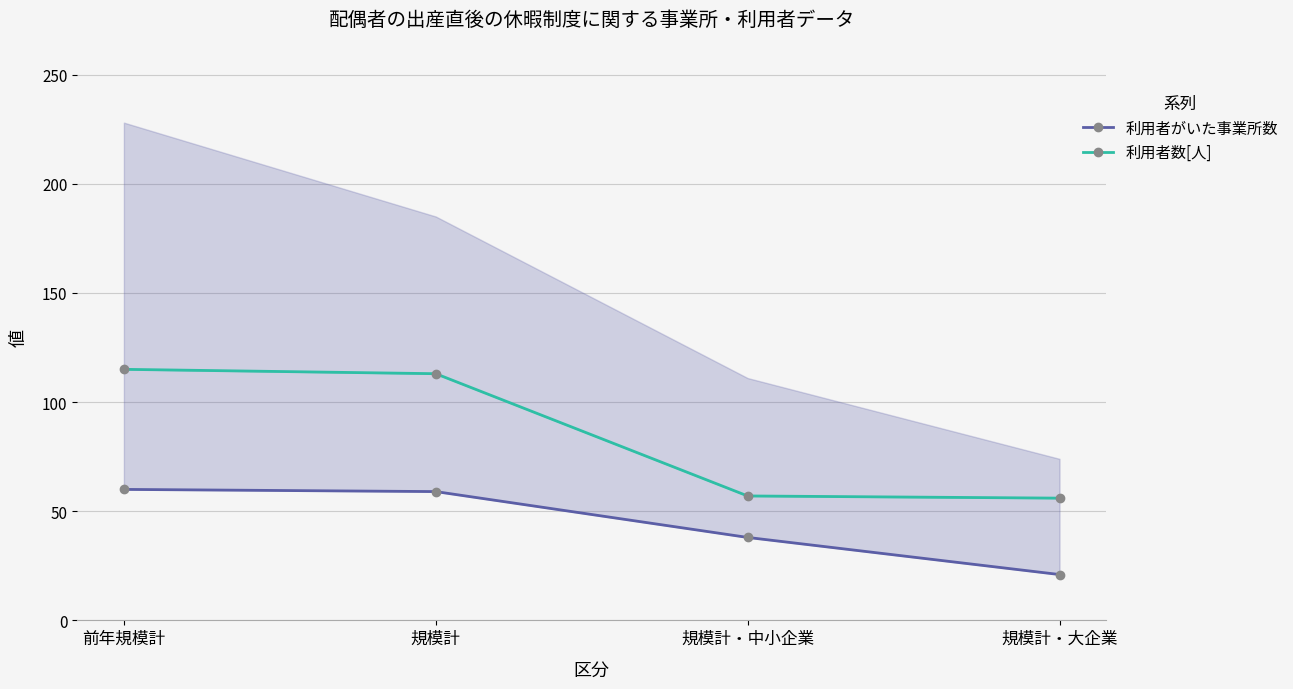

True or false: 利用者数[人] and 利用者がいた事業所数 cross at least once.

False